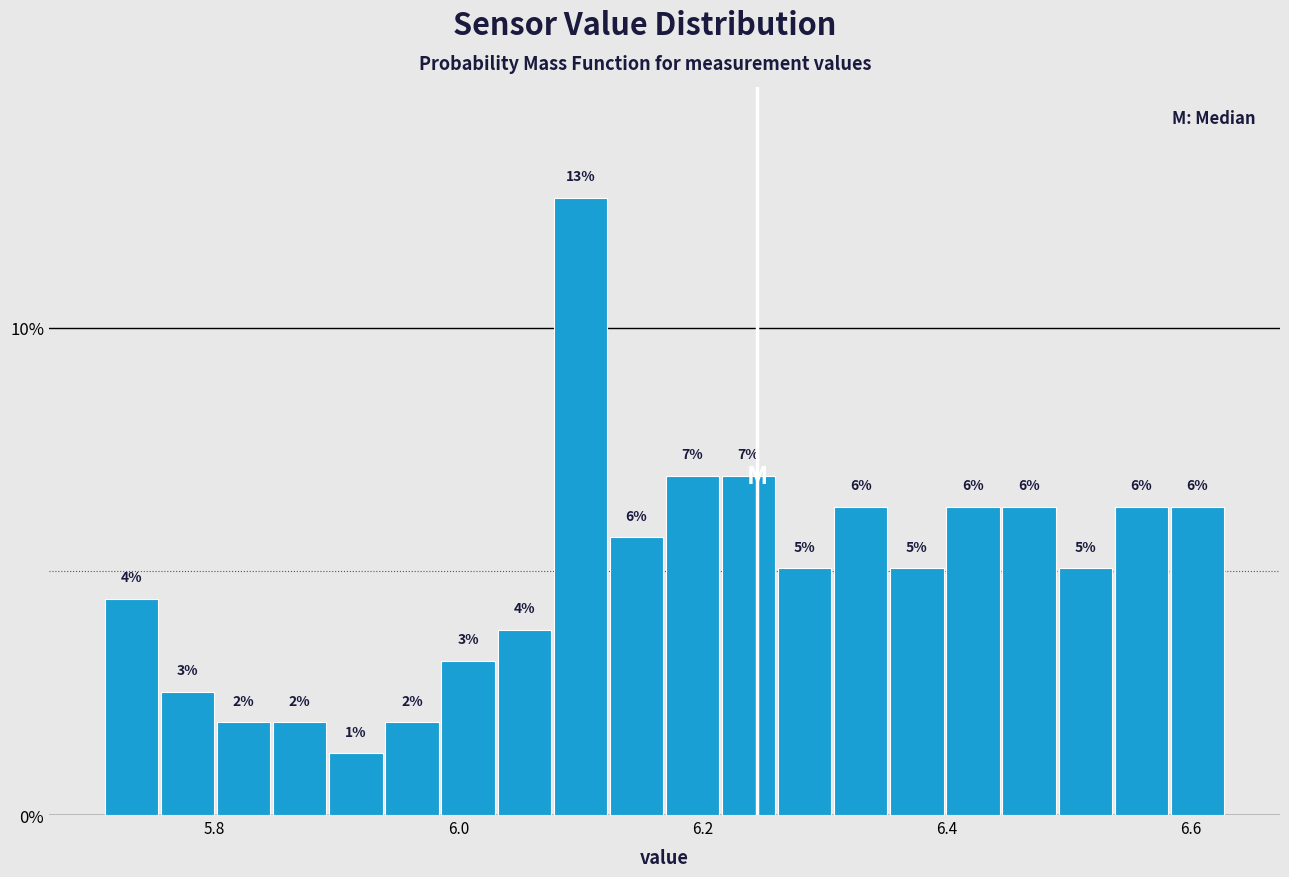

Read against the x-axis, roughly where is the centre of the tallest bar?

6.10